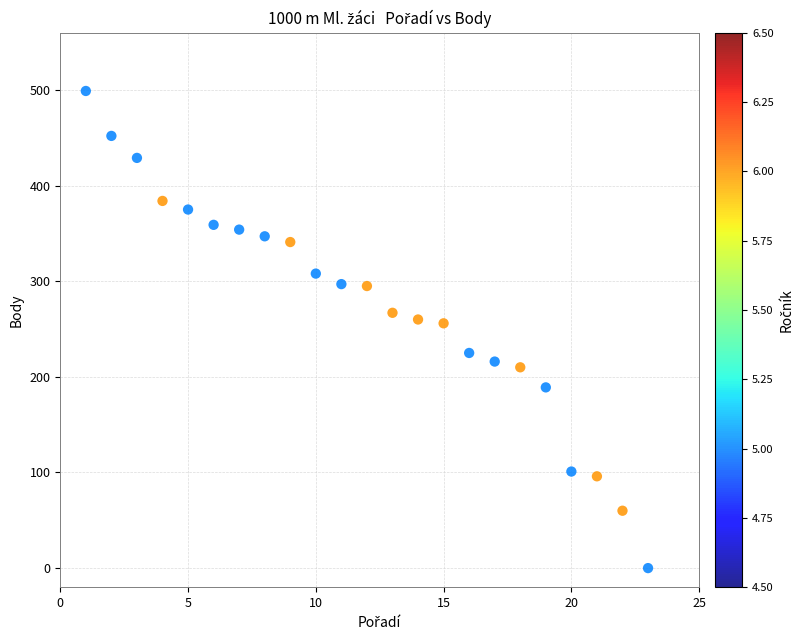

What is the range of X values (max minus min)?

22